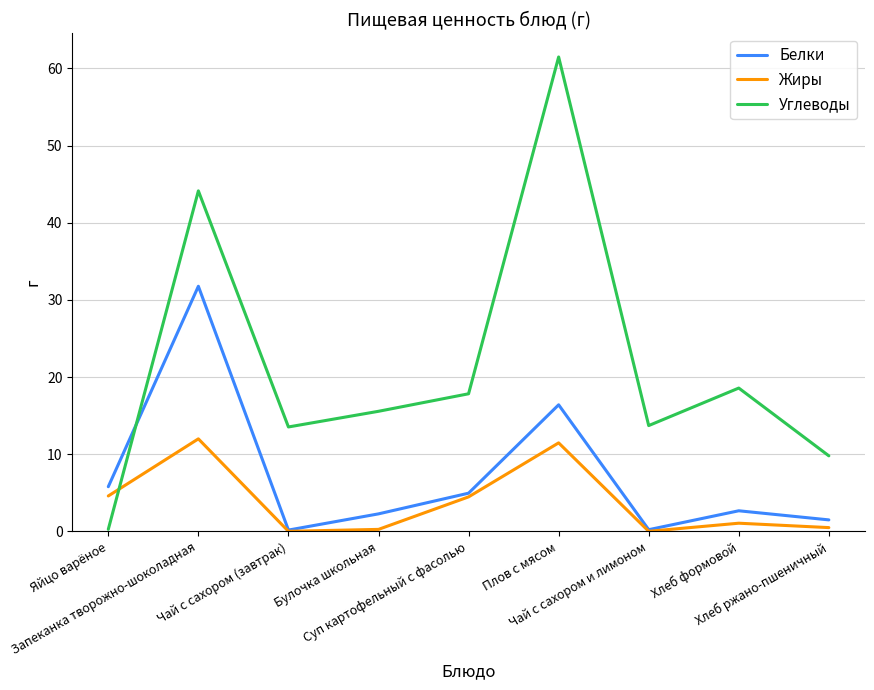

How many values in the Углеводы series exceed 15?

5